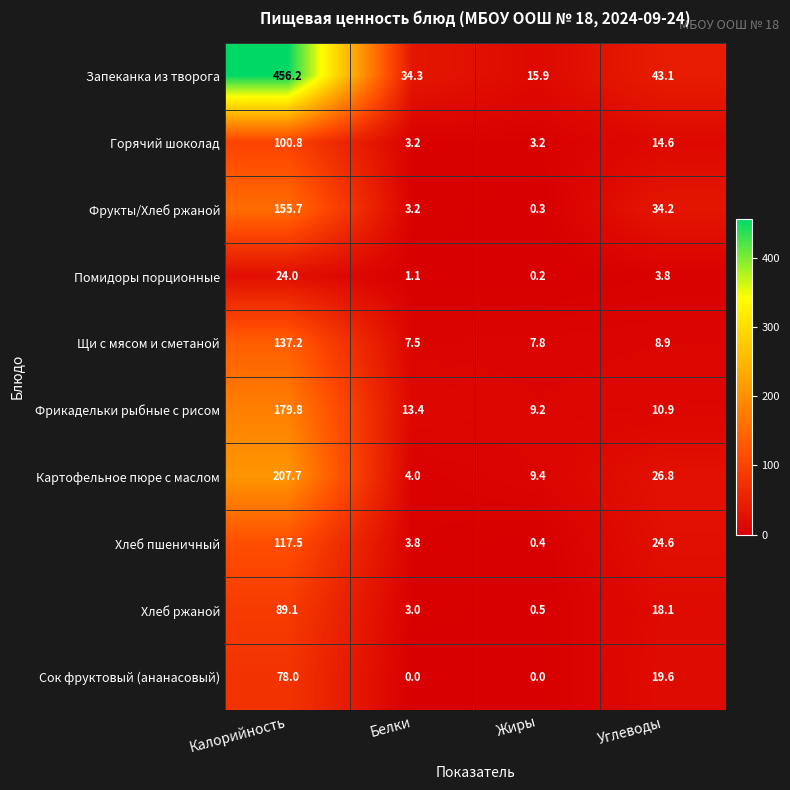

At Углеводы, list the series in order from largest to smallest.

Запеканка из творога, Фрукты/Хлеб ржаной, Картофельное пюре с маслом, Хлеб пшеничный, Сок фруктовый (ананасовый), Хлеб ржаной, Горячий шоколад, Фрикадельки рыбные с рисом, Щи с мясом и сметаной, Помидоры порционные